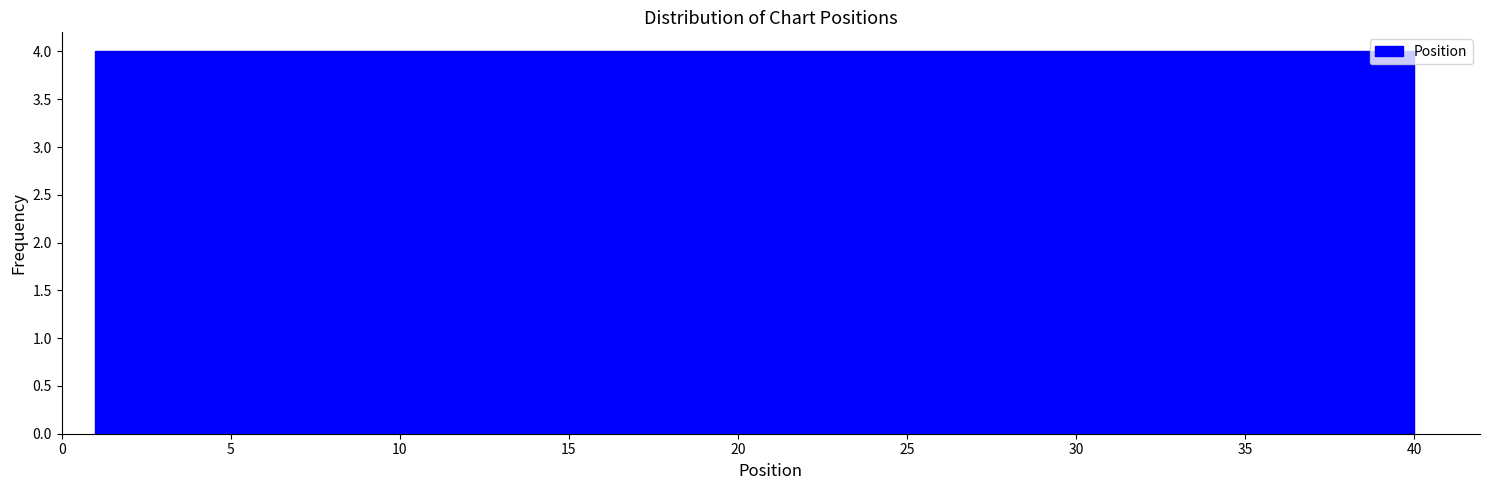

Reading left to right, list every bar in this chart as the range it spans on the x-axis followed by its height. Neither the bar edges nor the heights are printed on the chart, so give them approximately, as read against the axes.

1.0 to 4.9: 4
4.9 to 8.8: 4
8.8 to 12.7: 4
12.7 to 16.6: 4
16.6 to 20.5: 4
20.5 to 24.4: 4
24.4 to 28.3: 4
28.3 to 32.2: 4
32.2 to 36.1: 4
36.1 to 40.0: 4